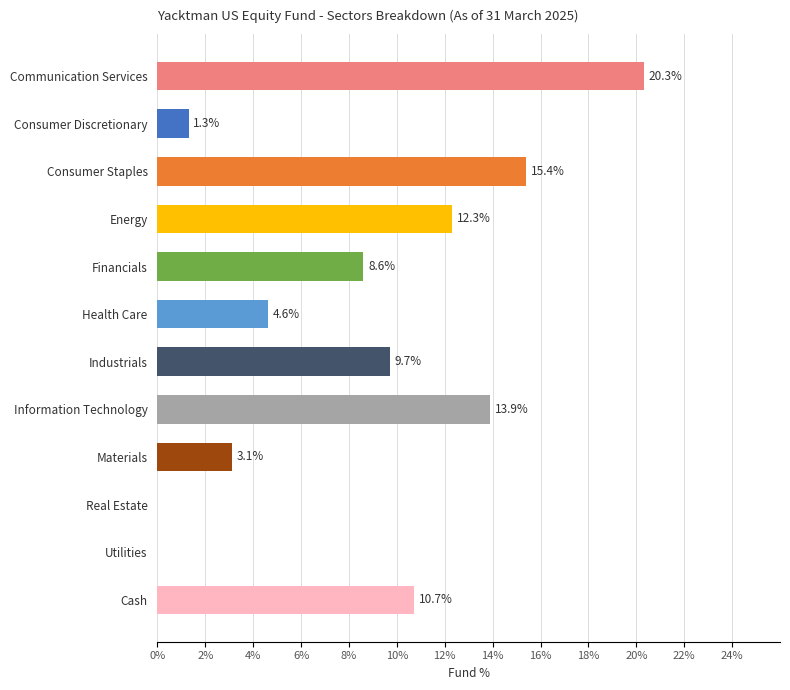

The chart shows a value of 15.4 at Consumer Staples. True or false?

True